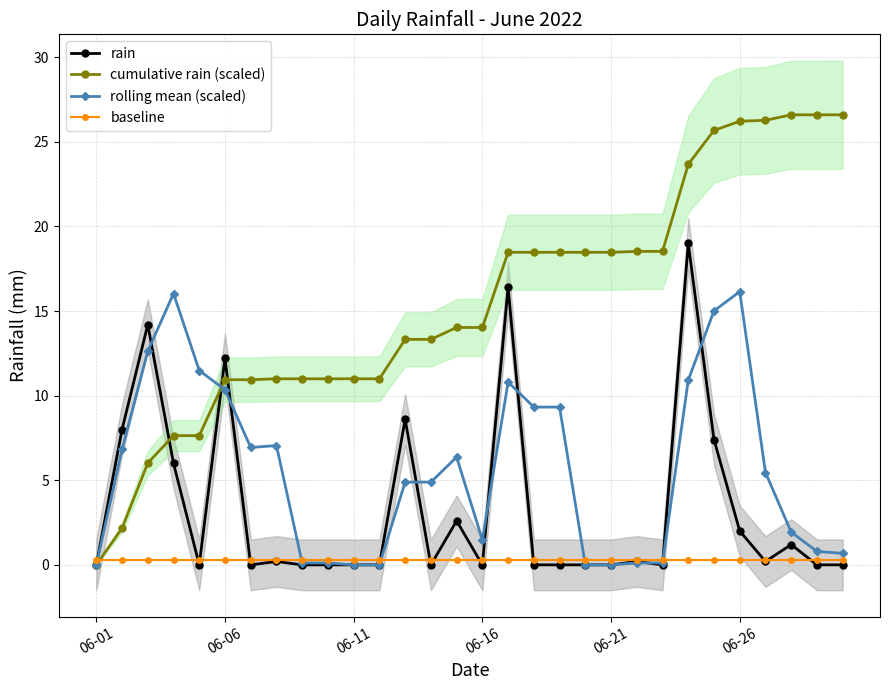

The rain series shows 0.0 at 06-21. True or false?

True